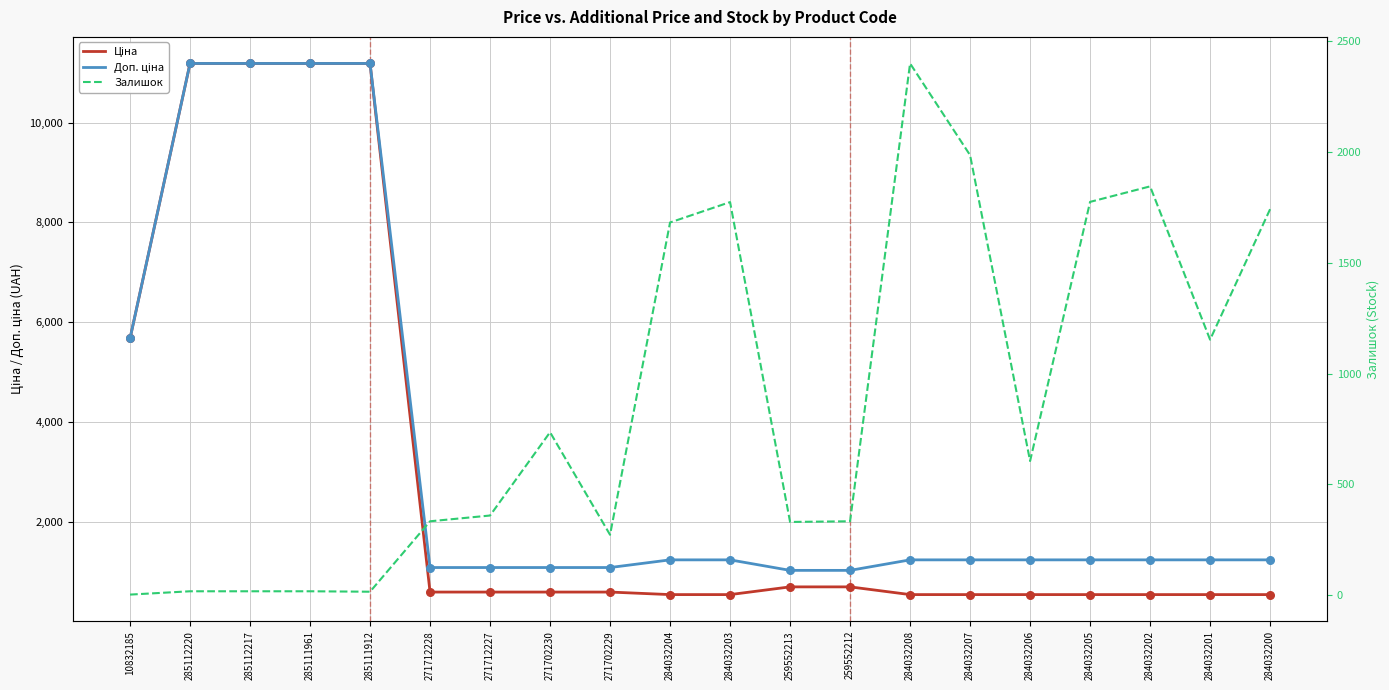

Which series contains the highest Y value?

Ціна